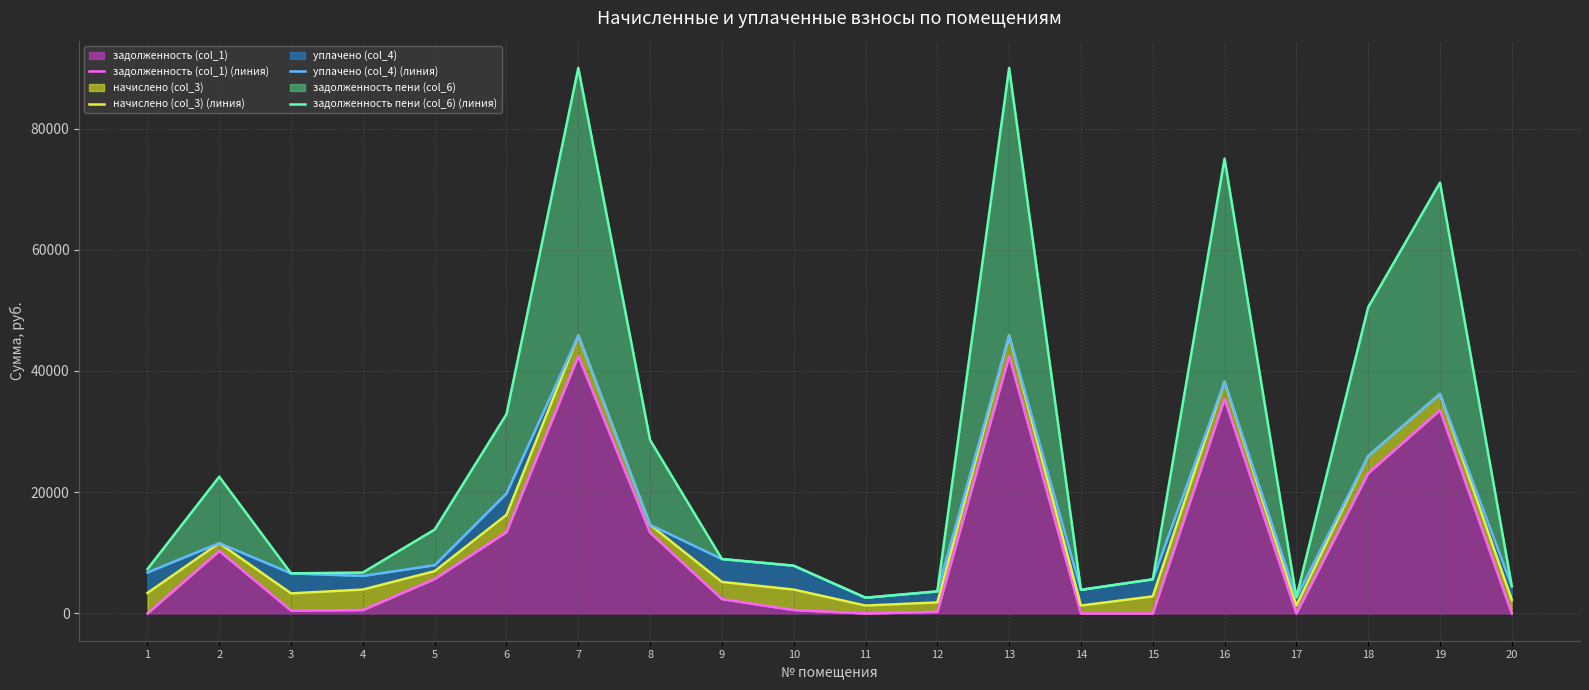

Reading left to right, extract all data points from this chart.

задолженность (col_1) (линия): 0.0	10306.9	472.6	562.9	5681.6	13434.6	42466.9	13329.6	2363.7	562.9	1.1	260.0	42466.9	0.0	0.0	35405.3	0.0	23137.0	33542.0	0.0
начислено (col_3) (линия): 3377.4	11605.6	3307.9	3940.3	6980.3	16269.9	45844.3	14628.3	5199.0	3940.3	1299.8	1820.0	45844.3	1298.7	2815.8	38221.1	1326.0	25972.3	36209.6	2250.3
уплачено (col_4) (линия): 6755.1	11605.6	6610.2	6191.7	7954.3	19796.9	45844.3	14628.3	8980.4	7880.8	2593.8	3640.0	45844.3	3895.7	5632.2	38221.1	2652.8	25972.3	36209.6	4501.6
задолженность пени (col_6) (линия): 7317.7	22561.9	6610.3	6754.6	13842.3	32874.2	89999.8	28607.3	8980.4	7880.8	2595.2	3640.0	89999.8	3895.7	5632.2	75034.4	2652.8	50526.9	71085.5	4501.8